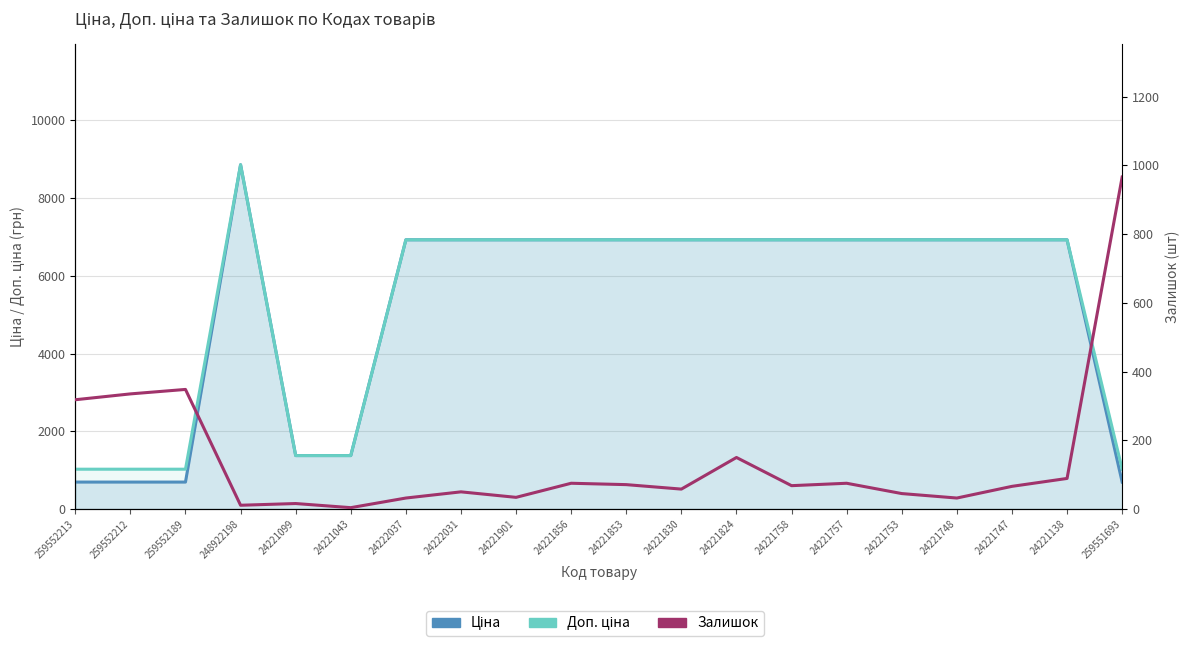

What is the maximum value shown in the chart?

8856.7